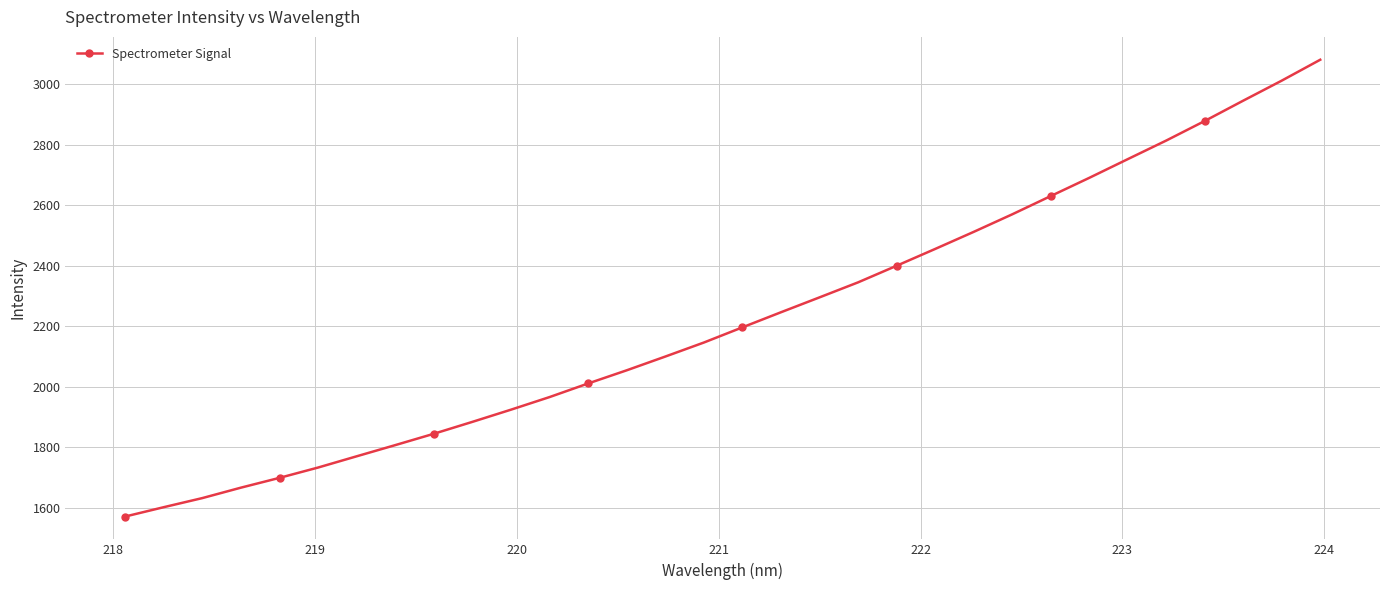

What is the maximum value shown in the chart?

3081.3